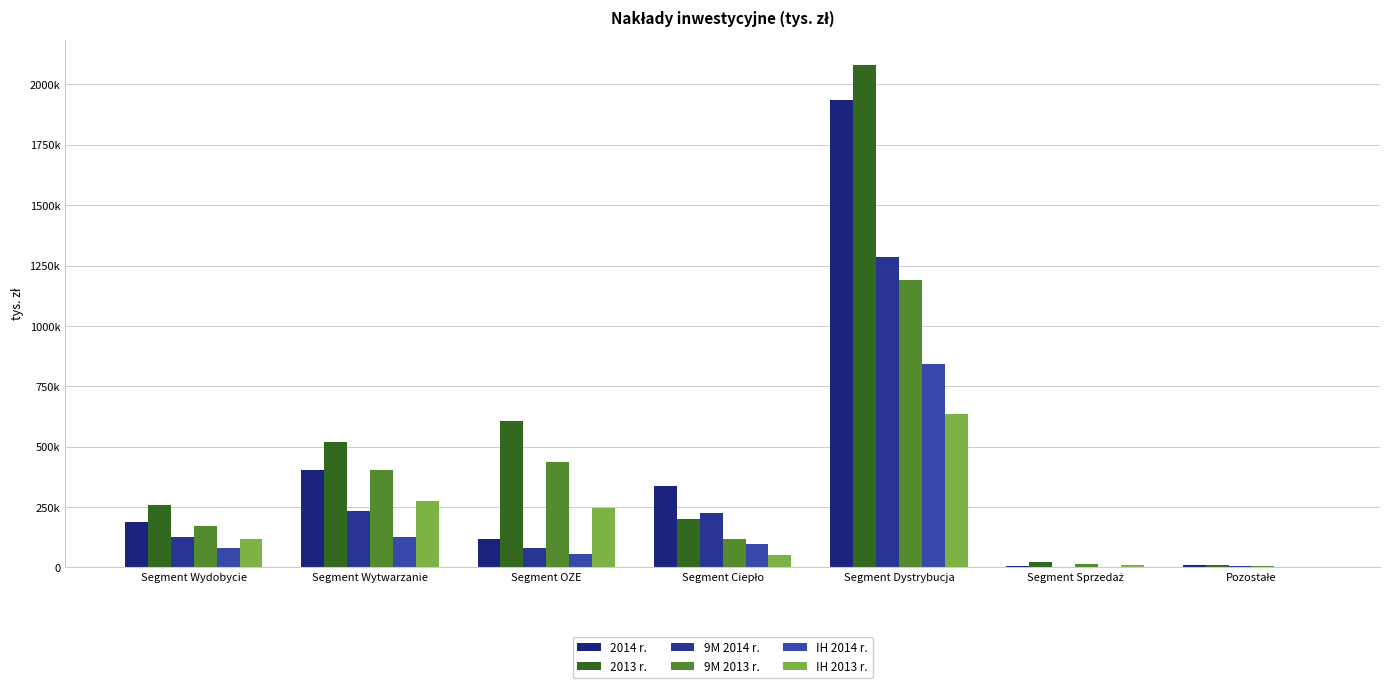

Rank the series by their maximum value, from highest to lowest.

2013 r., 2014 r., 9M 2014 r., 9M 2013 r., IH 2014 r., IH 2013 r.